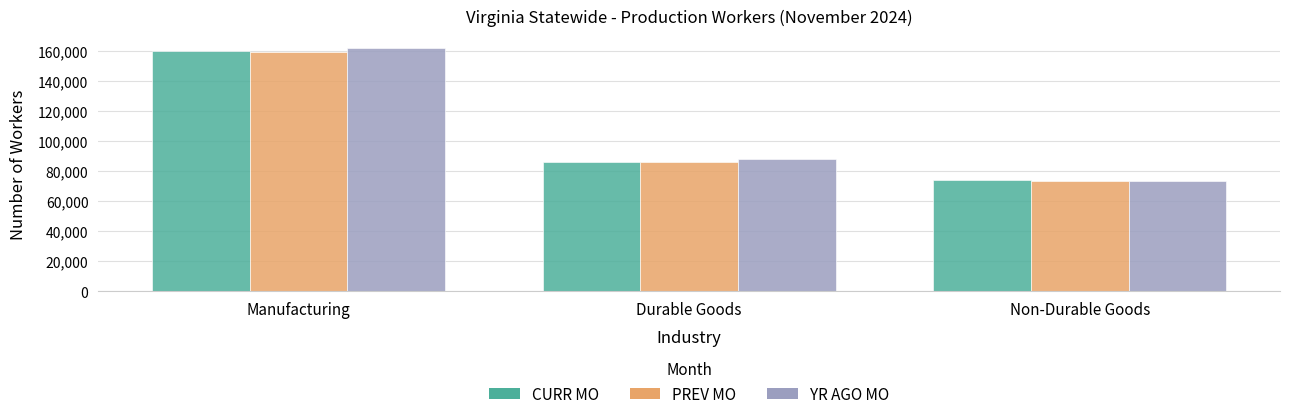

Rank the categories by PREV MO value from highest to lowest.

Manufacturing, Durable Goods, Non-Durable Goods